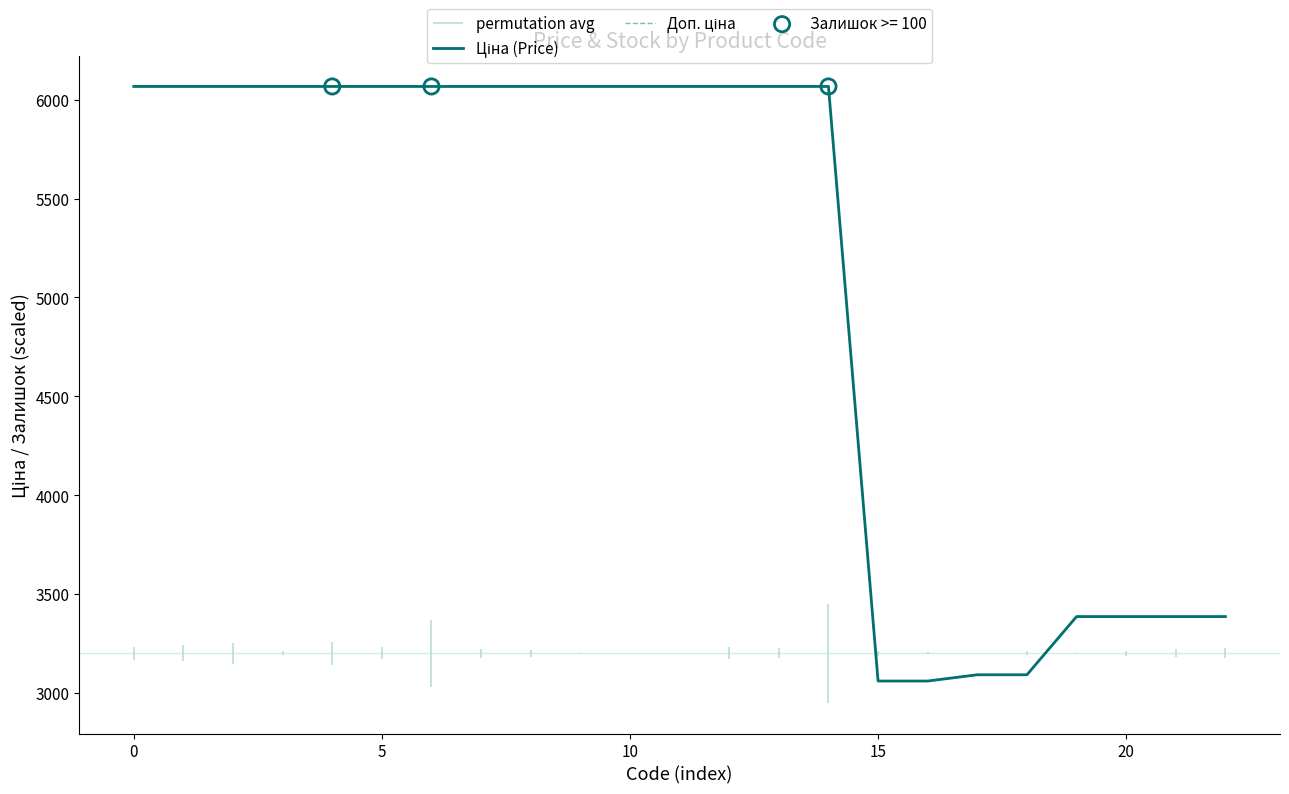

What is the total value across all series at 7?

12134.5